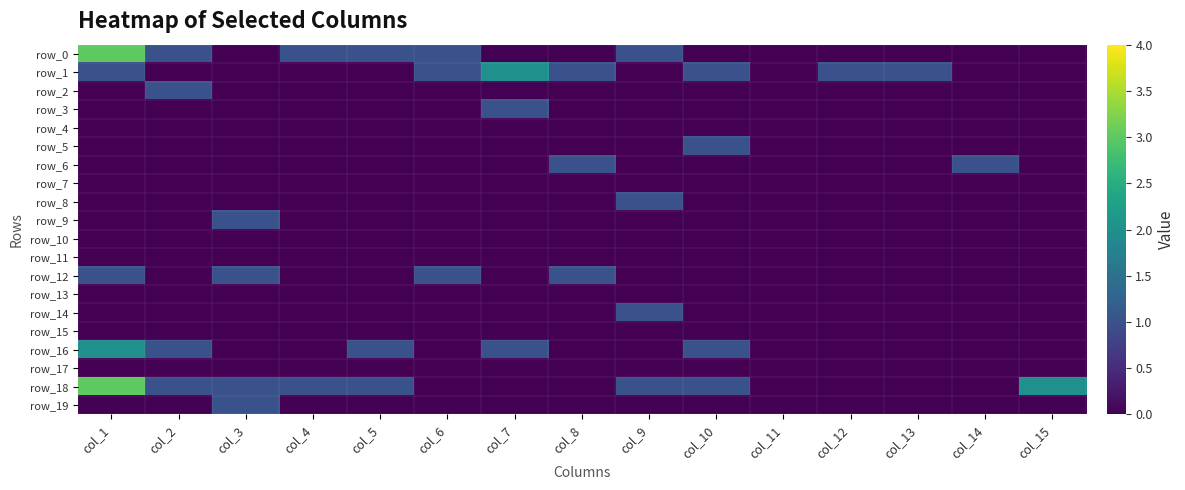

The row_16 series shows 0 at col_12. True or false?

True